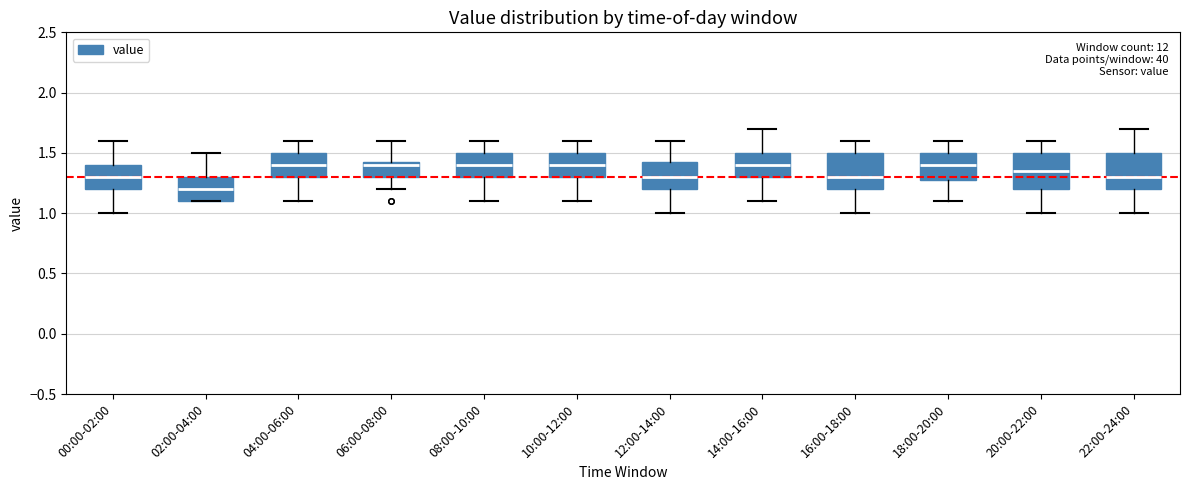

Where does the median line of the box for 08:00-10:00 sit on the y-axis? The values are not printed on the chart, so give them approximately, as read against the axis.

1.40